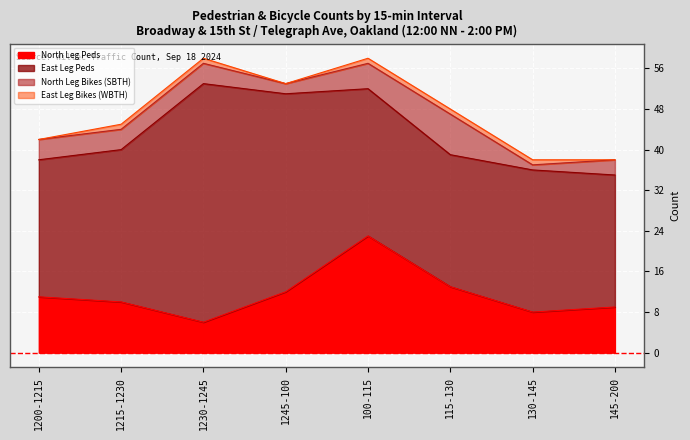

Read the East Leg Peds value at 1245-100.

39